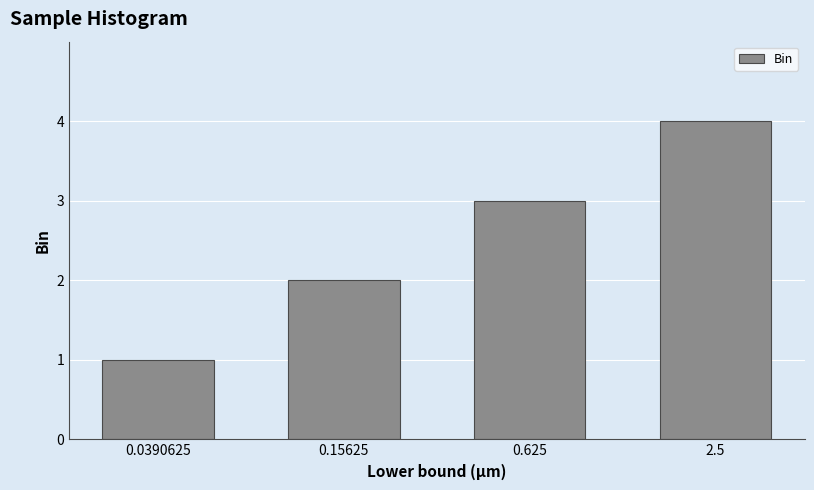

What is the minimum value shown in the chart?

1